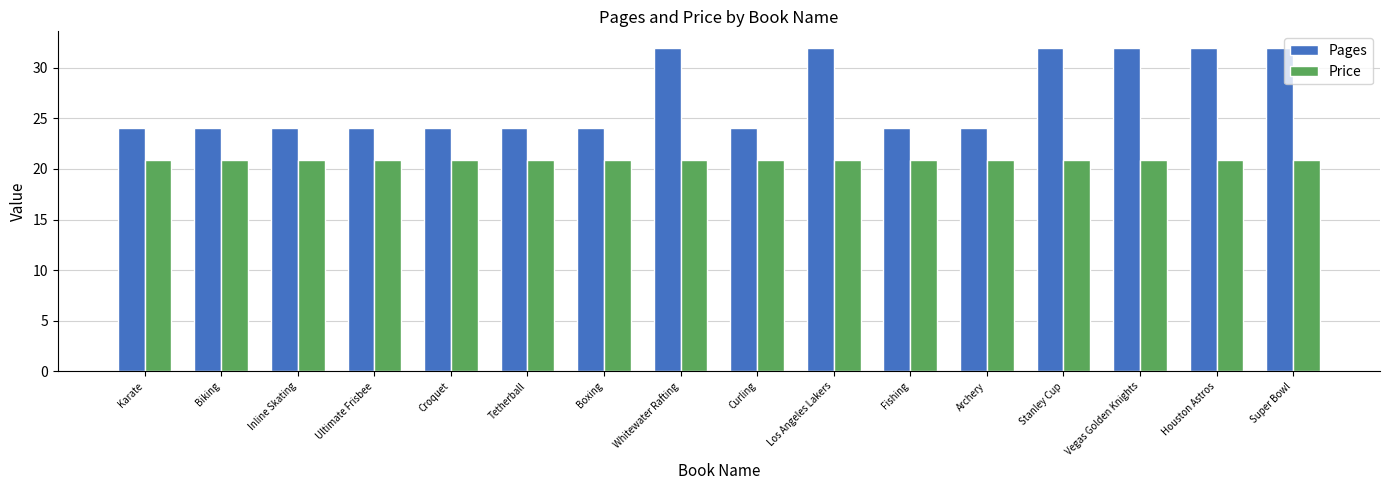

What is the difference between the second highest and minimum values in the Pages series?

8.0